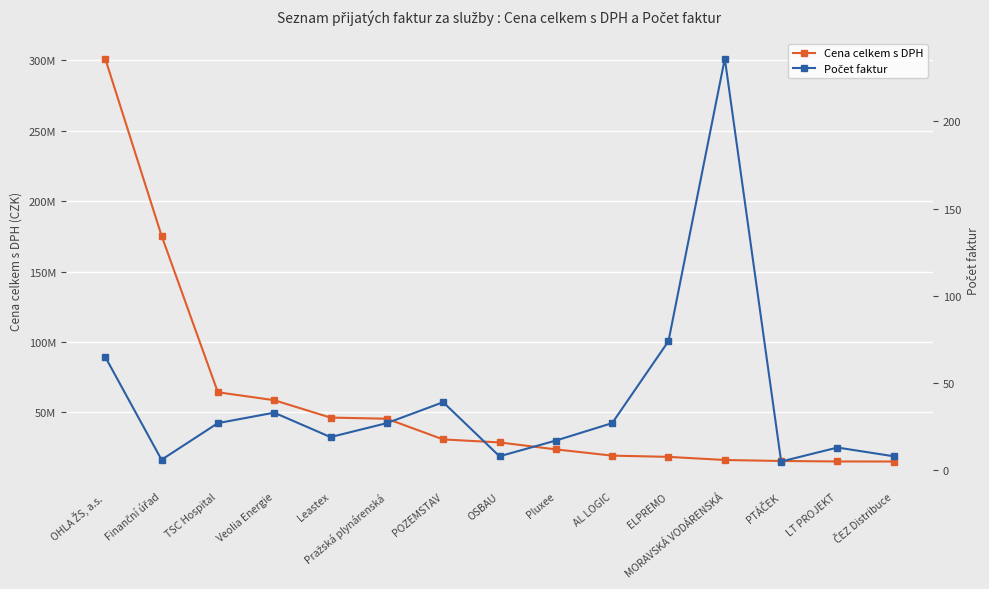

True or false: Cena celkem s DPH has a value of 459636092.8 at OHLA ŽS, a.s..

False